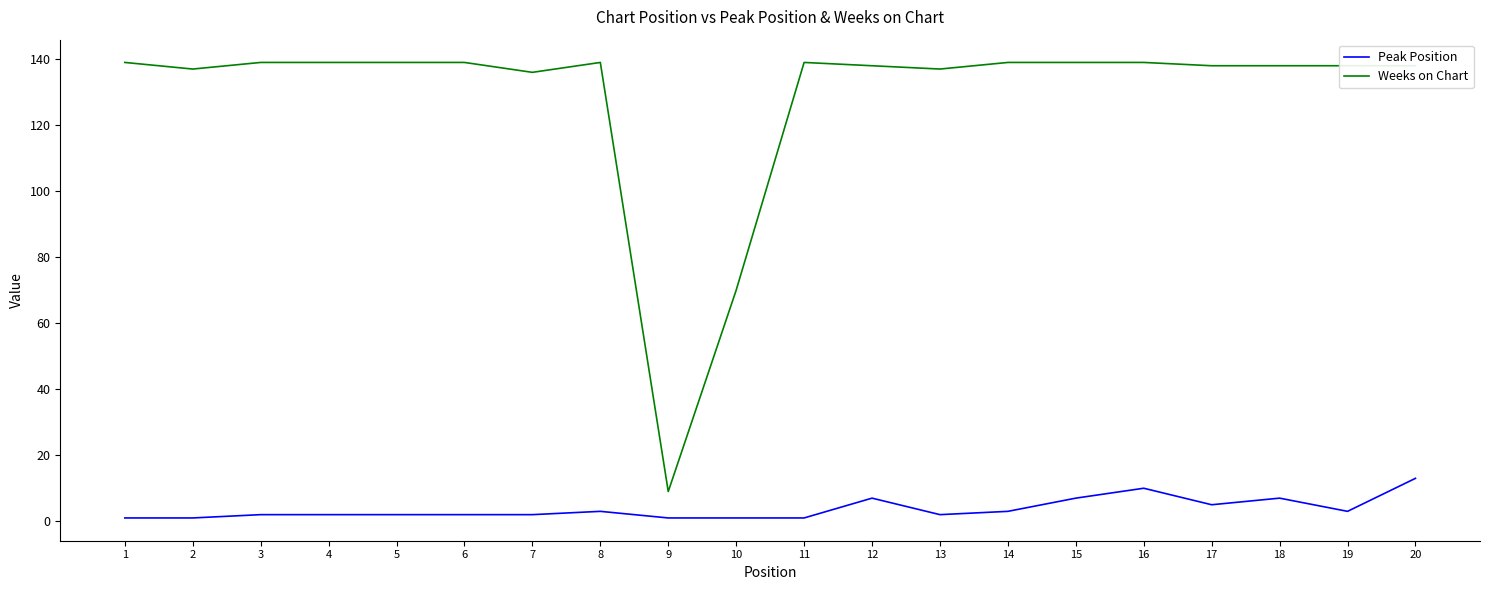

Reading right to left, transcribe all the data shown in this chart.

Peak Position: 20=13	19=3	18=7	17=5	16=10	15=7	14=3	13=2	12=7	11=1	10=1	9=1	8=3	7=2	6=2	5=2	4=2	3=2	2=1	1=1
Weeks on Chart: 20=138	19=138	18=138	17=138	16=139	15=139	14=139	13=137	12=138	11=139	10=70	9=9	8=139	7=136	6=139	5=139	4=139	3=139	2=137	1=139